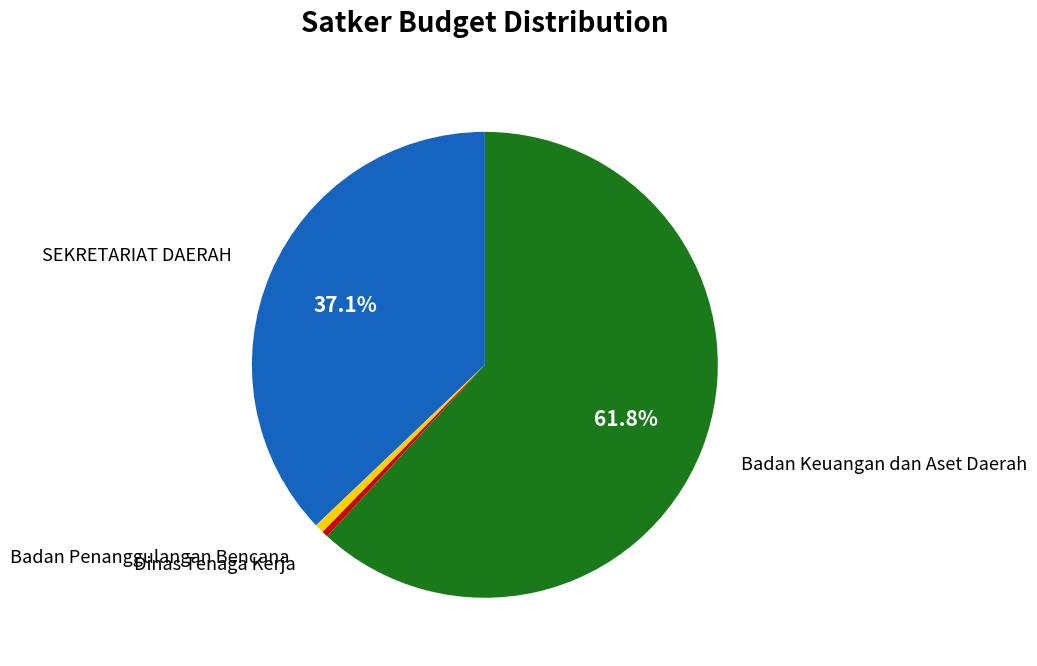

Is there a majority slice in this chart?

Yes